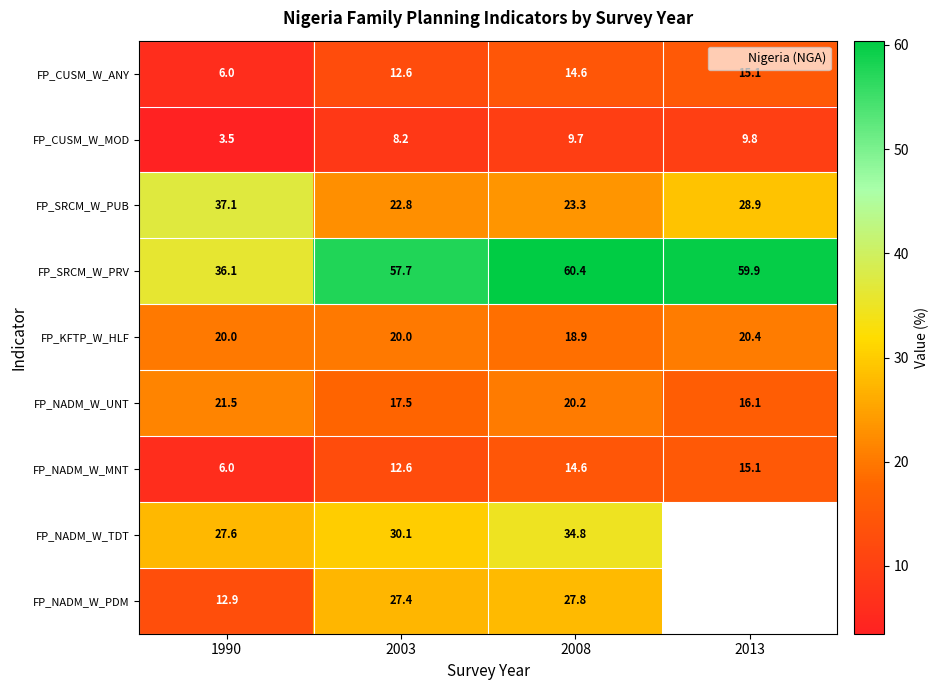

How many values in the FP_NADM_W_PDM series exceed 27?

2